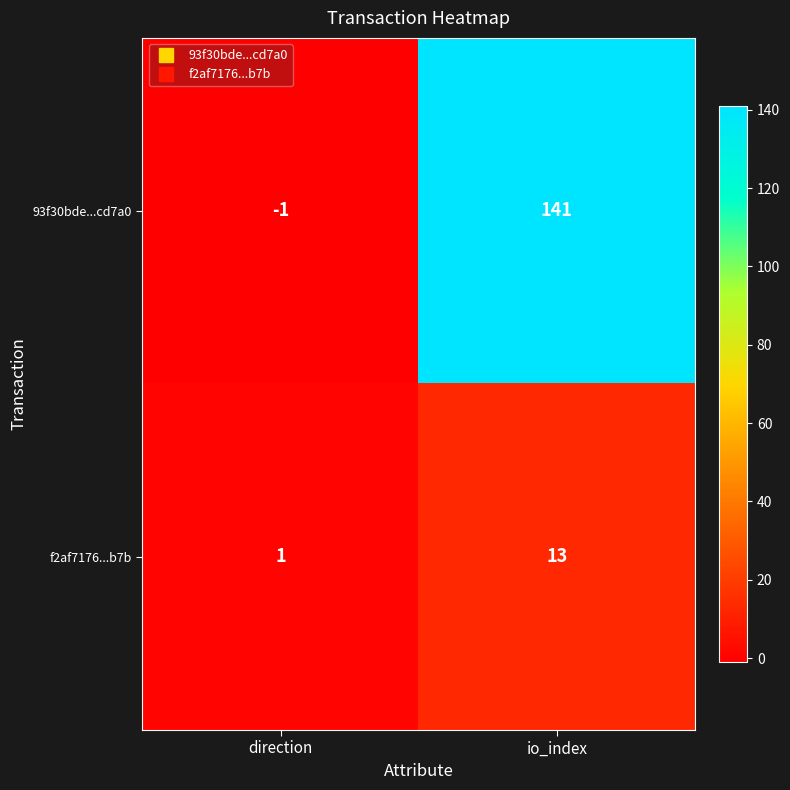

The 93f30bde...cd7a0 series shows 211 at io_index. True or false?

False